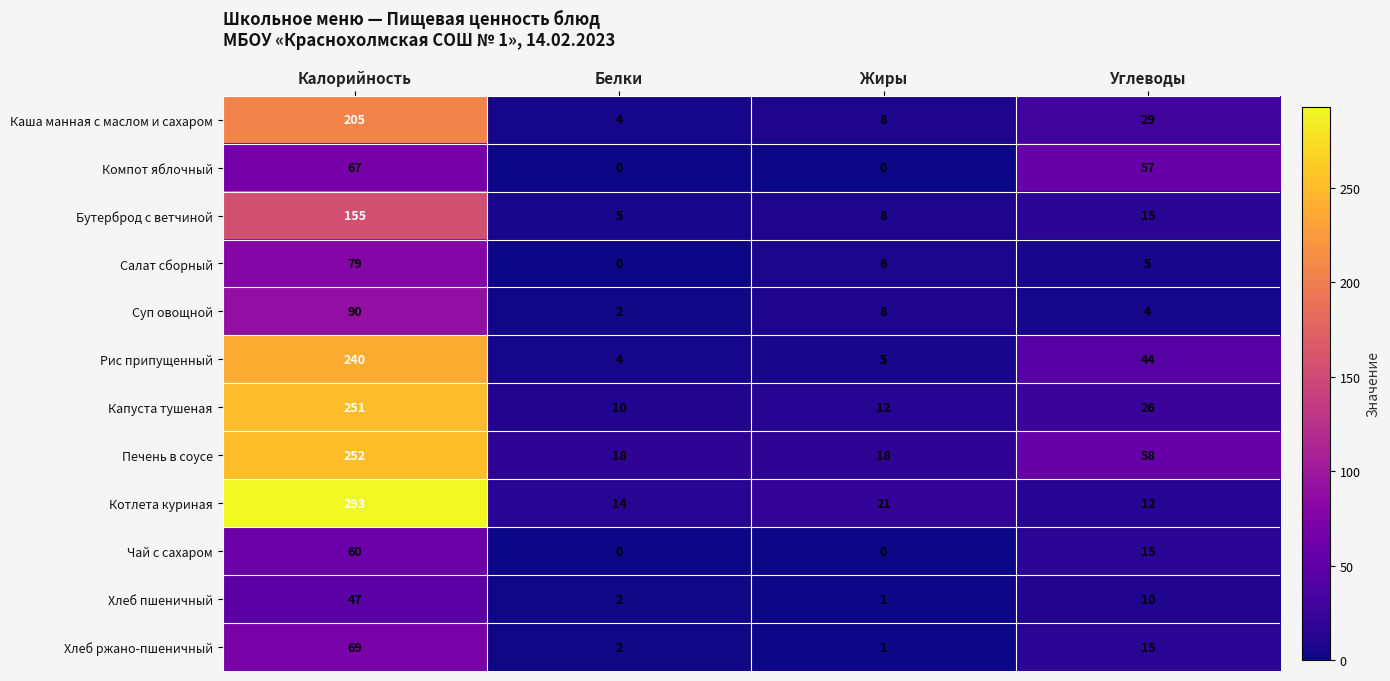

Rank the series by their maximum value, from highest to lowest.

Котлета куриная, Печень в соусе, Капуста тушеная, Рис припущенный, Каша манная с маслом и сахаром, Бутерброд с ветчиной, Суп овощной, Салат сборный, Хлеб ржано-пшеничный, Компот яблочный, Чай с сахаром, Хлеб пшеничный